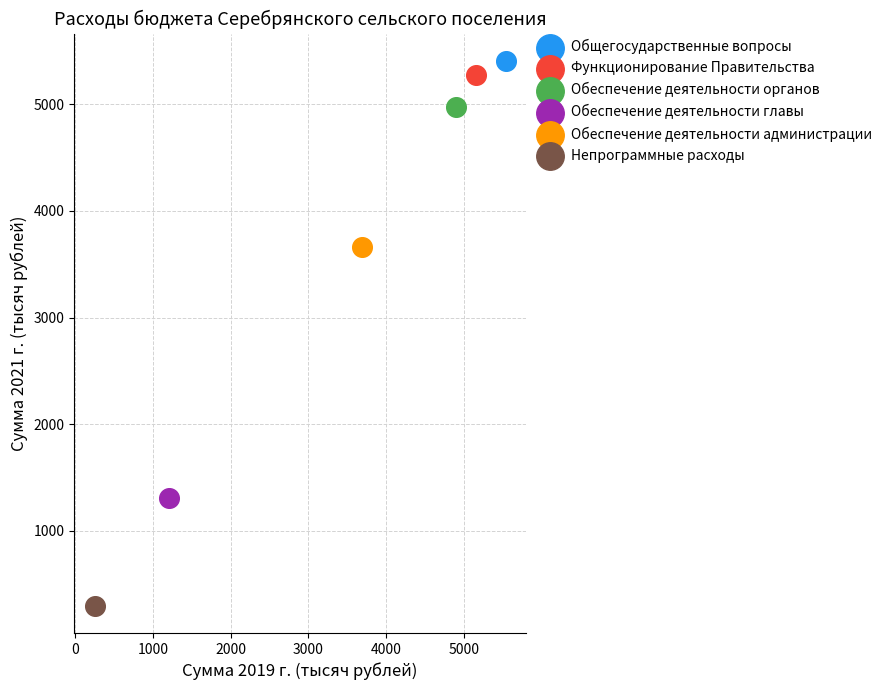

What are all the series names shown in the legend?

Общегосударственные вопросы, Функционирование Правительства, Обеспечение деятельности органов, Обеспечение деятельности главы, Обеспечение деятельности администрации, Непрограммные расходы